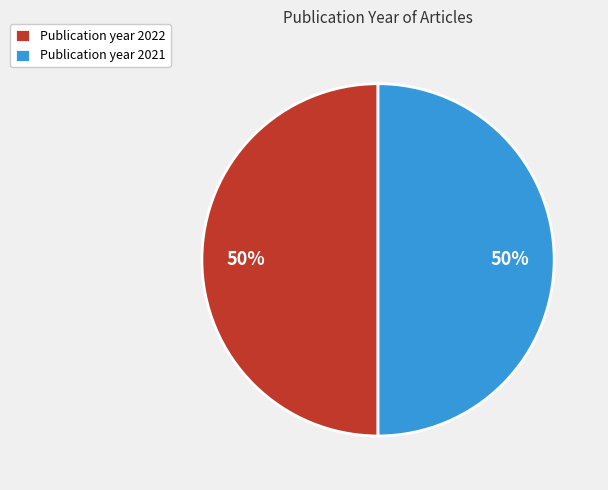

To the nearest percent, what percentage of the pie is Publication year 2022?

50%